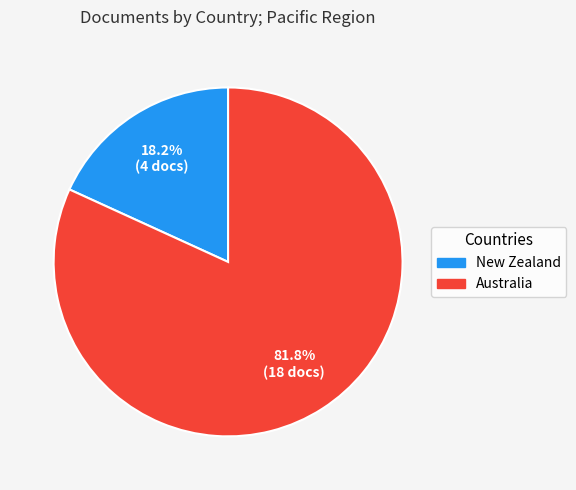

Which slice is the smallest?

New Zealand